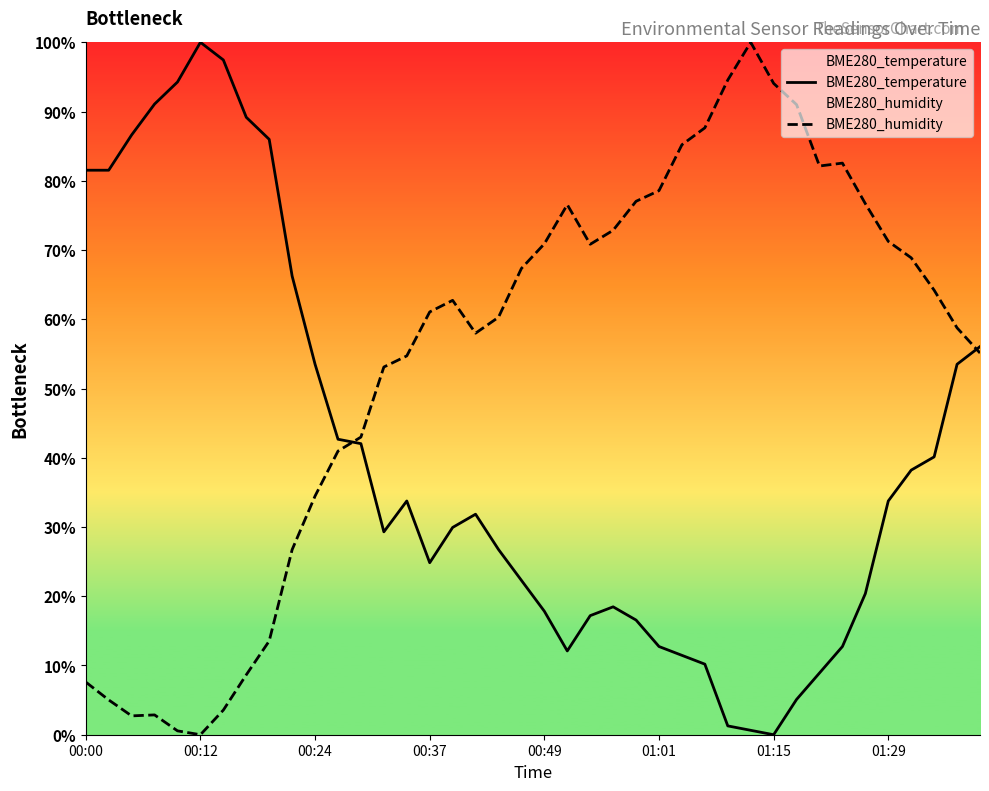

What is the difference between the maximum and minimum values in the BME280_humidity series?

100.0